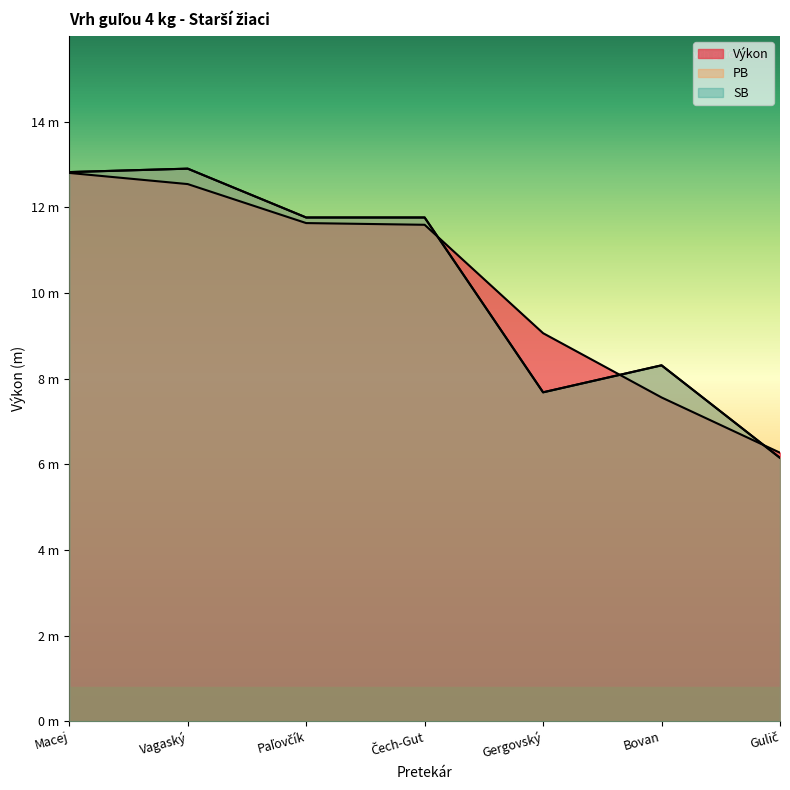

Reading right to left, what are all the values shown in this chart?

Výkon: Gulič=6.3	Bovan=7.6	Gergovský=9.1	Čech-Gut=11.6	Paľovčík=11.6	Vagaský=12.5	Macej=12.8
PB: Gulič=6.2	Bovan=8.3	Gergovský=7.7	Čech-Gut=11.8	Paľovčík=11.8	Vagaský=12.9	Macej=12.8
SB: Gulič=6.2	Bovan=8.3	Gergovský=7.7	Čech-Gut=11.8	Paľovčík=11.8	Vagaský=12.9	Macej=12.8